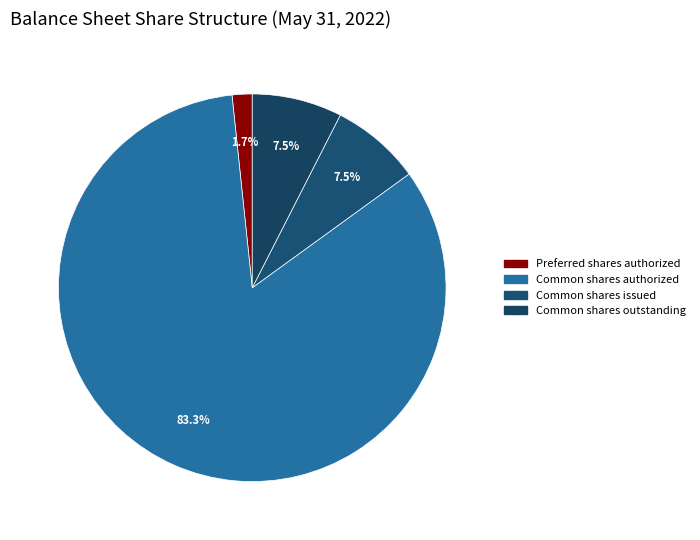

Which category has the biggest portion of the pie?

Common shares authorized